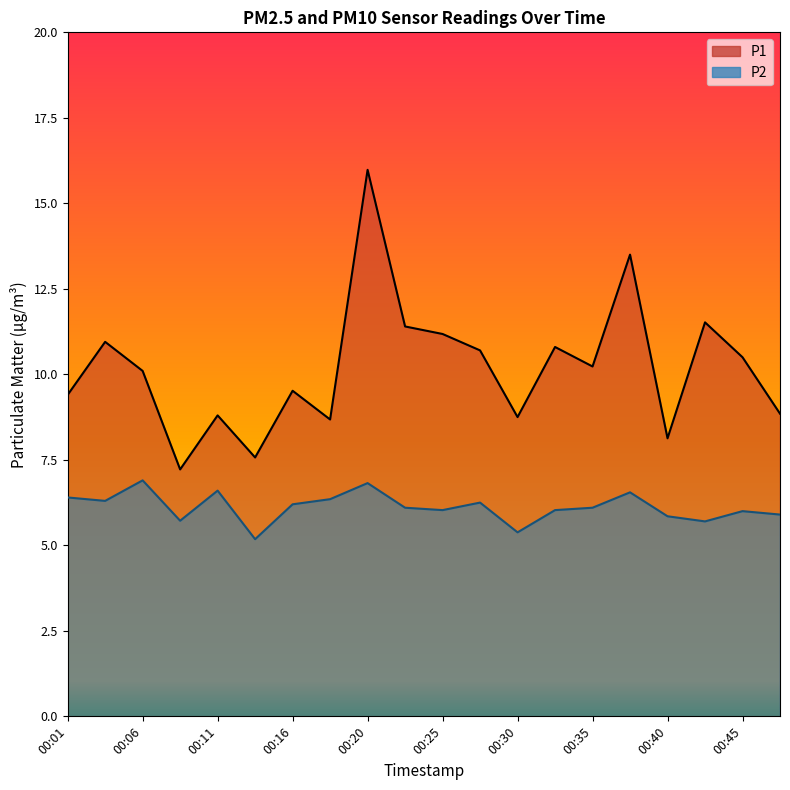

Between 00:11 and 00:28, which series saw the biggest shift?

P1